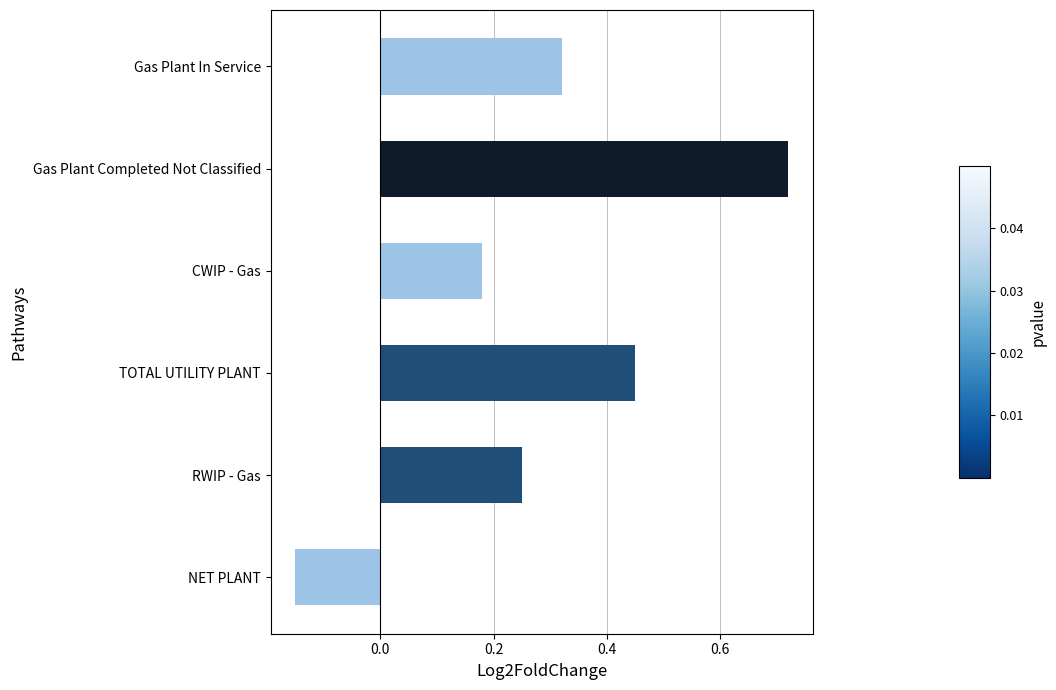

Is it true that the value at Gas Plant In Service is 0.4?

False